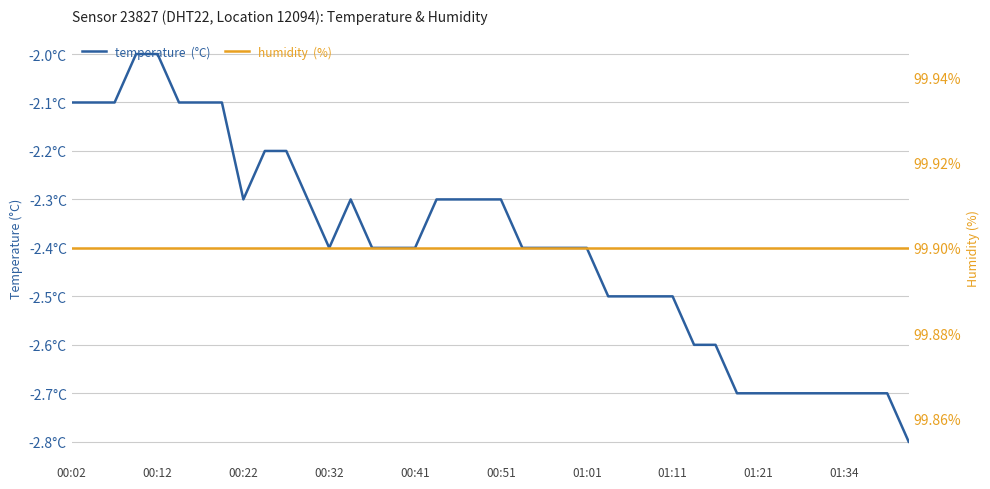

The temperature series shows -2.4 at 23. True or false?

True